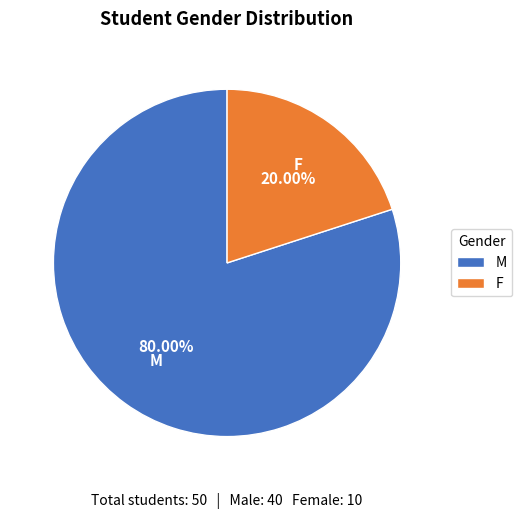

What is the largest slice in the pie chart?

M